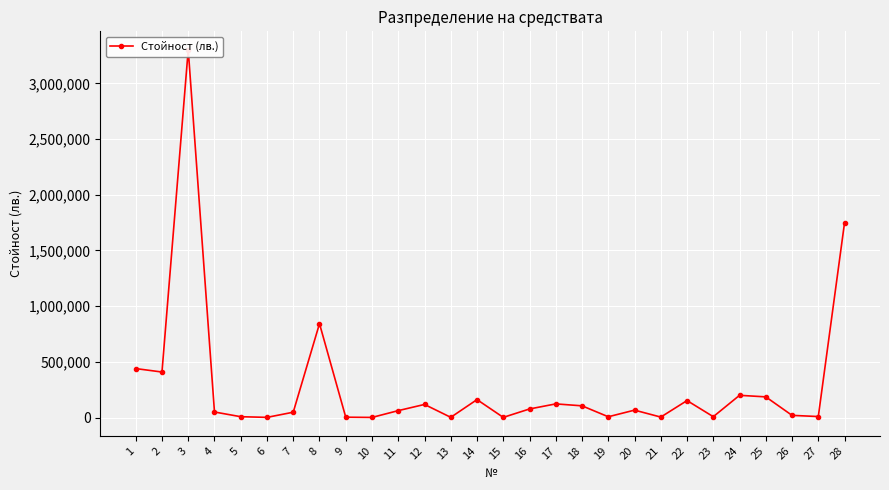

What is the minimum value shown in the chart?

1500